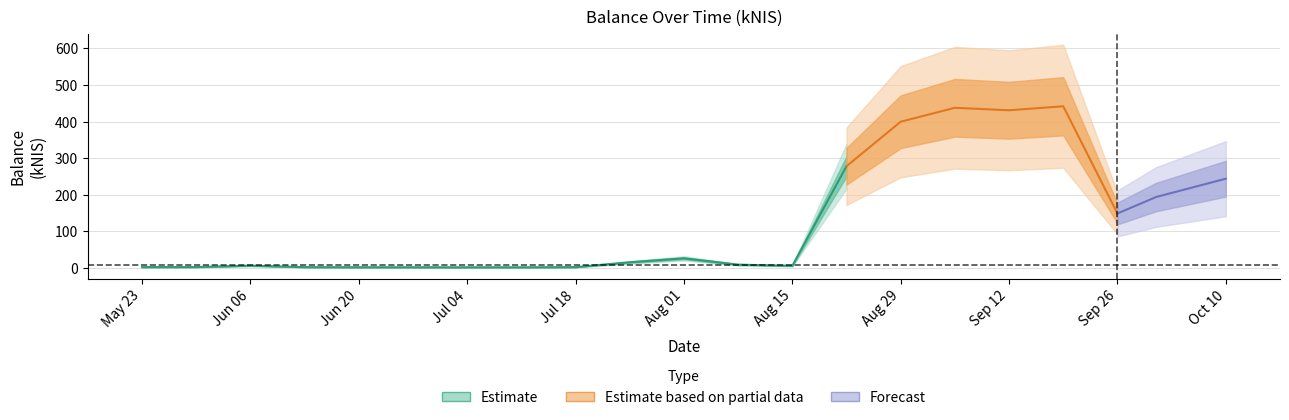

Read the value at 2024-07-18.

2.6